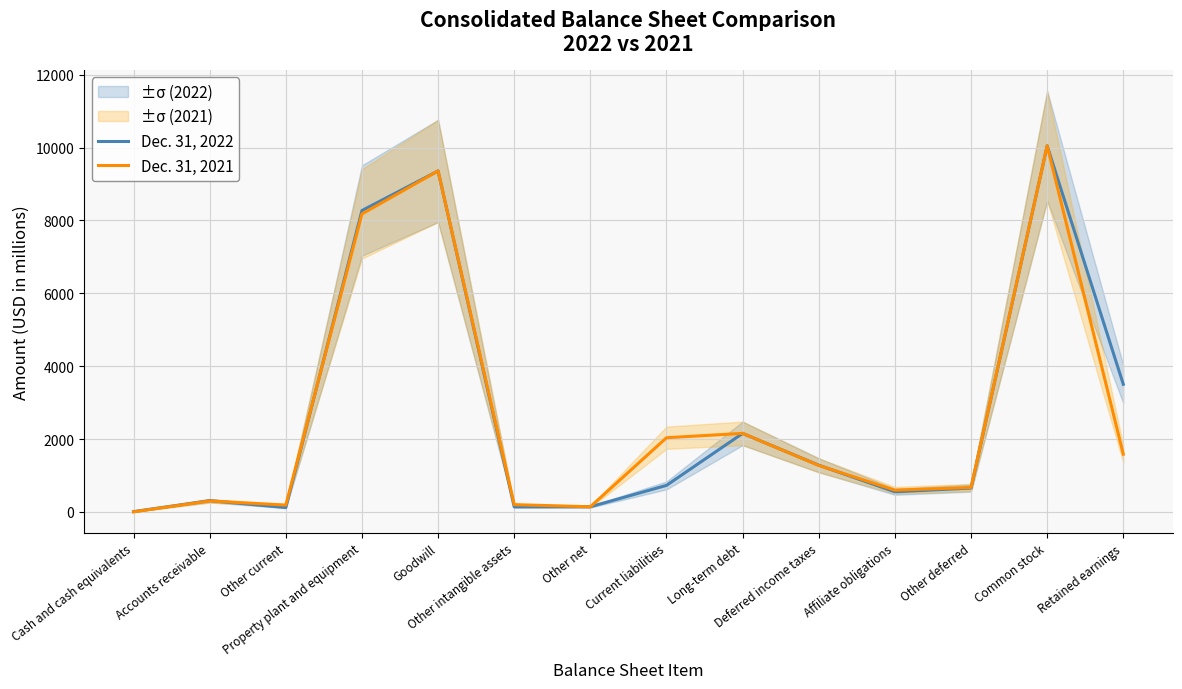

Reading left to right, extract all data points from this chart.

Dec. 31, 2022: Cash and cash equivalents=8	Accounts receivable=309	Other current=120	Property plant and equipment=8273	Goodwill=9360	Other intangible assets=138	Other net=141	Current liabilities=728	Long-term debt=2155	Deferred income taxes=1282	Affiliate obligations=552	Other deferred=654	Common stock=10050	Retained earnings=3504
Dec. 31, 2021: Cash and cash equivalents=2	Accounts receivable=301	Other current=187	Property plant and equipment=8180	Goodwill=9360	Other intangible assets=199	Other net=141	Current liabilities=2036	Long-term debt=2156	Deferred income taxes=1276	Affiliate obligations=597	Other deferred=670	Common stock=10050	Retained earnings=1585